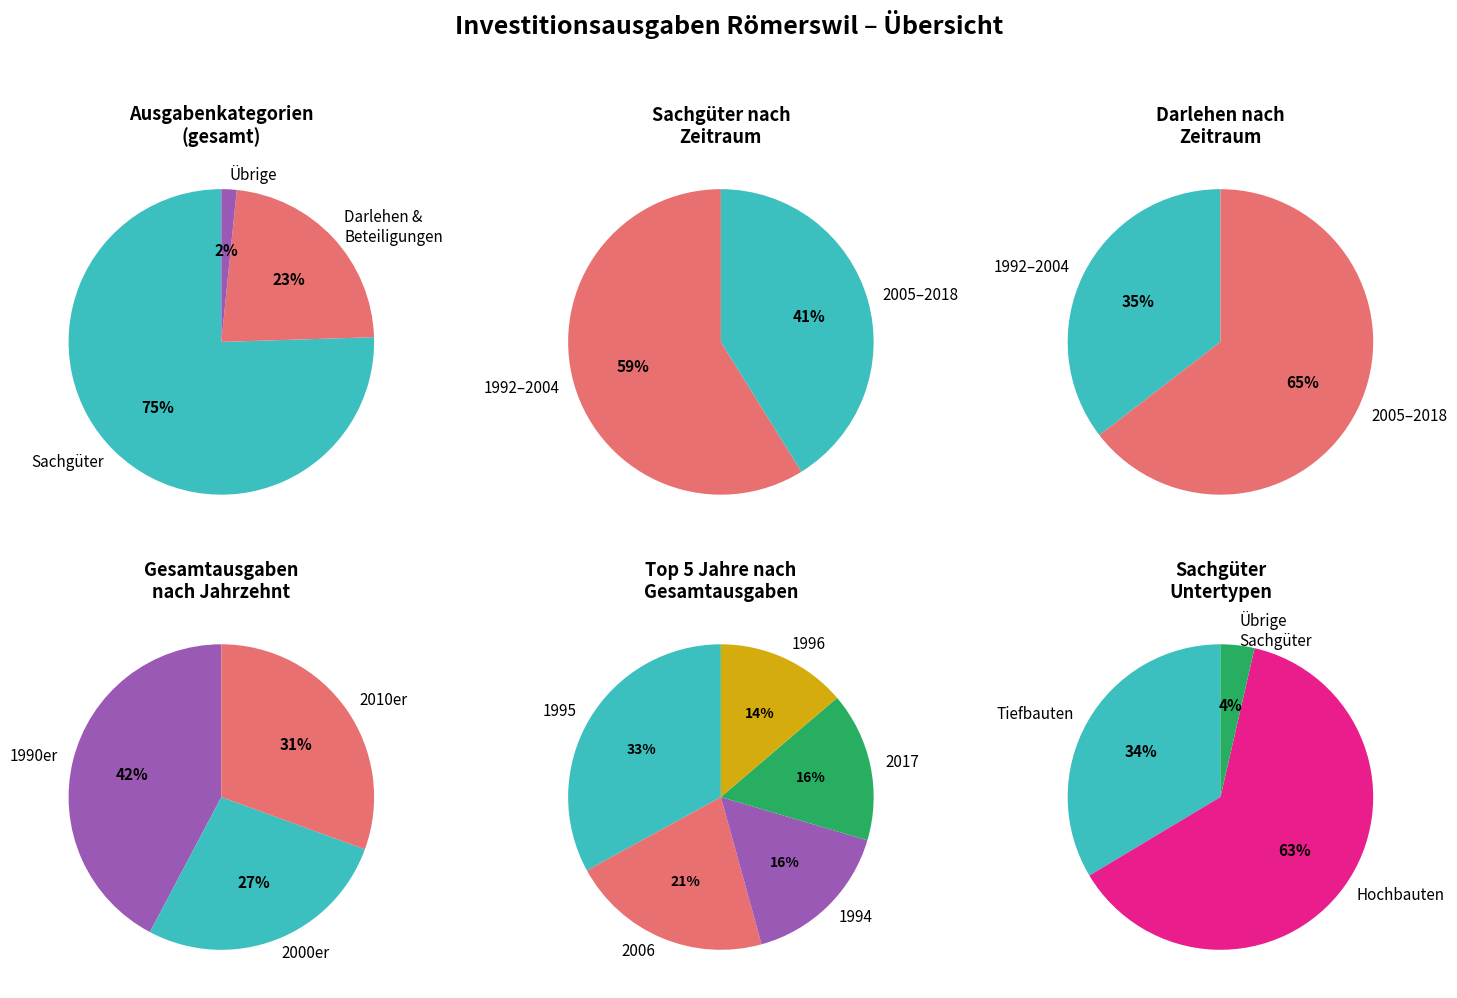

Rank the series at 2018 from lowest to highest value.

Übrige Investitionsausgaben, Darlehen und Beteiligungen, Sachgüter